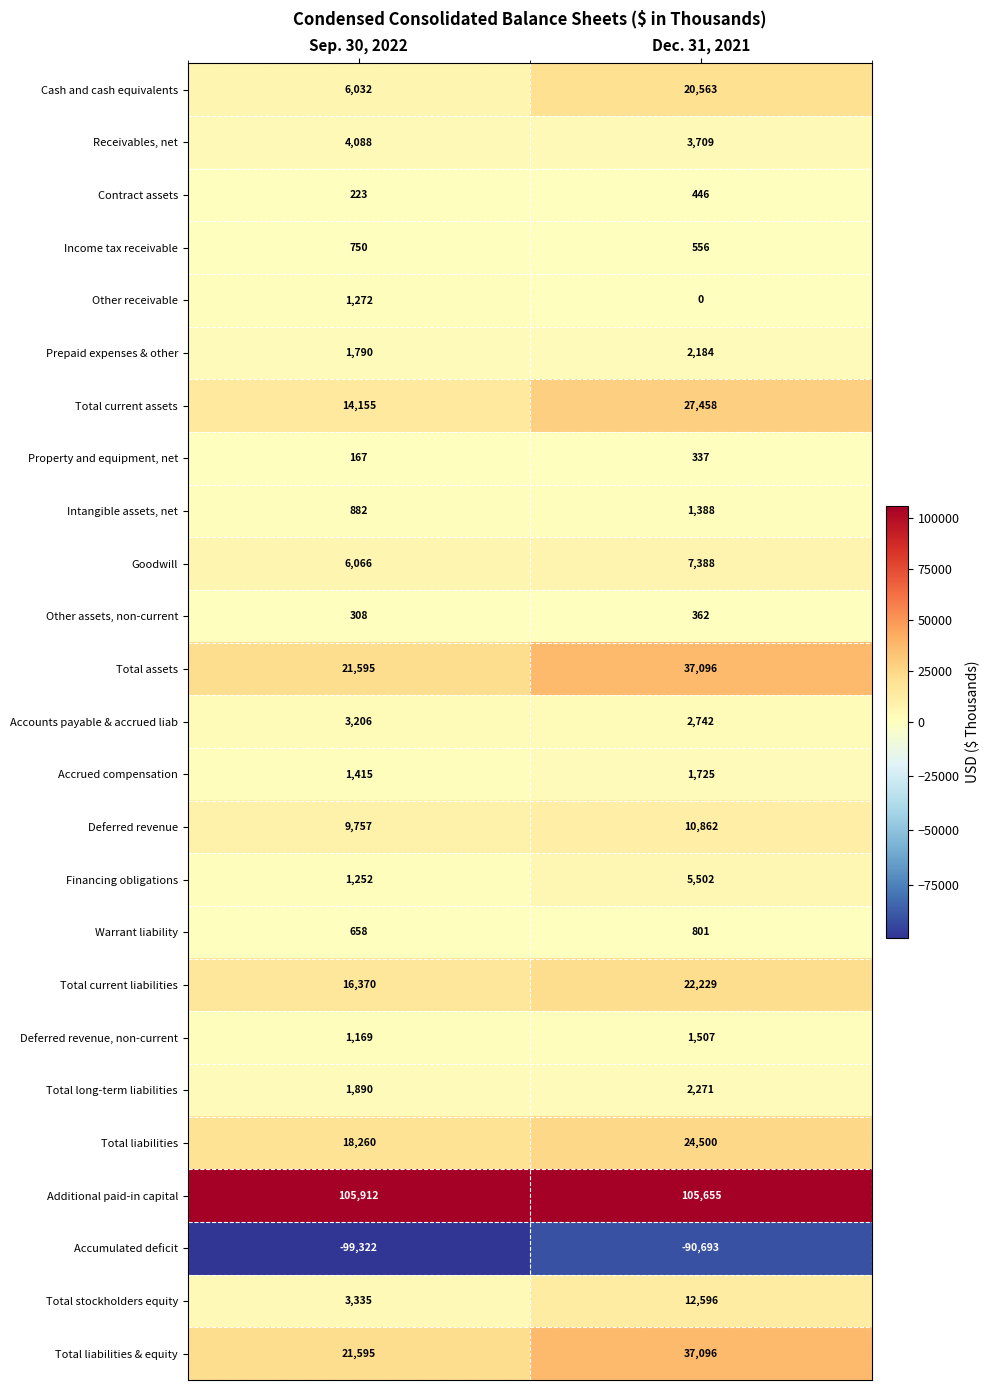

Which category has the highest value across all series?

Sep. 30, 2022